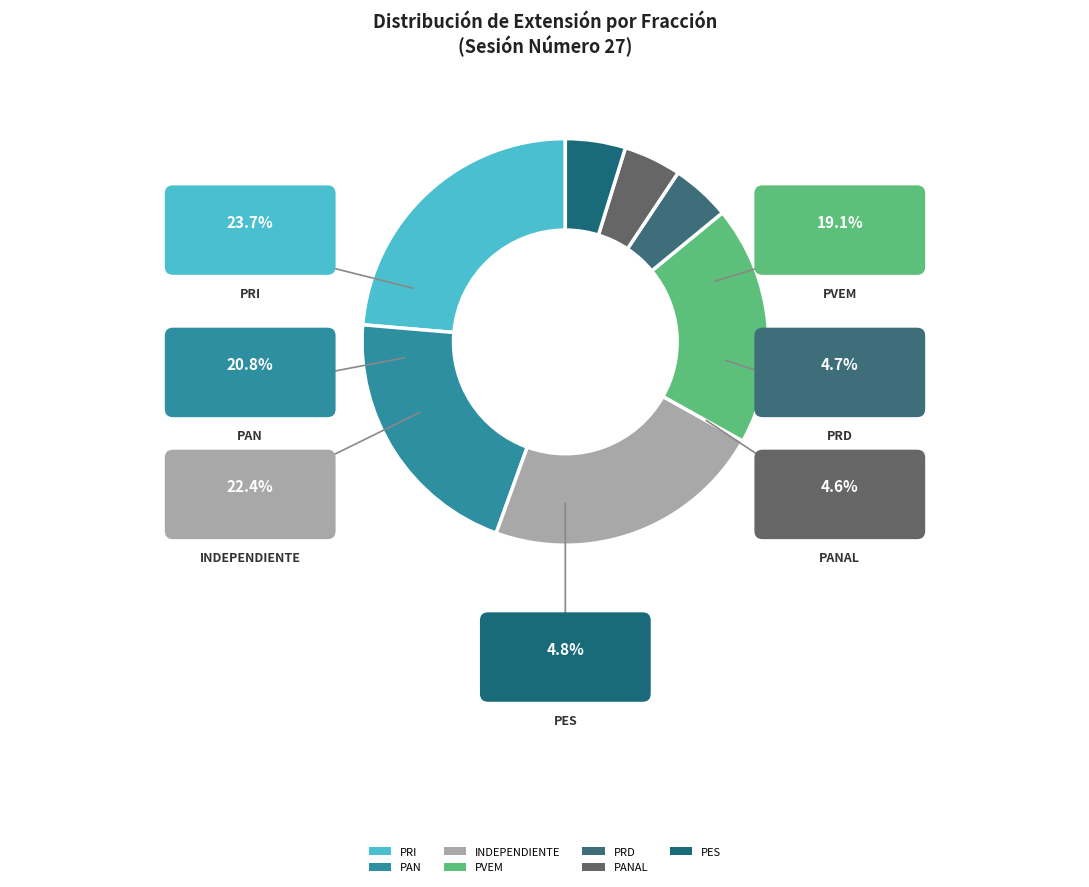

What percentage do INDEPENDIENTE and PANAL together represent?

27.0%